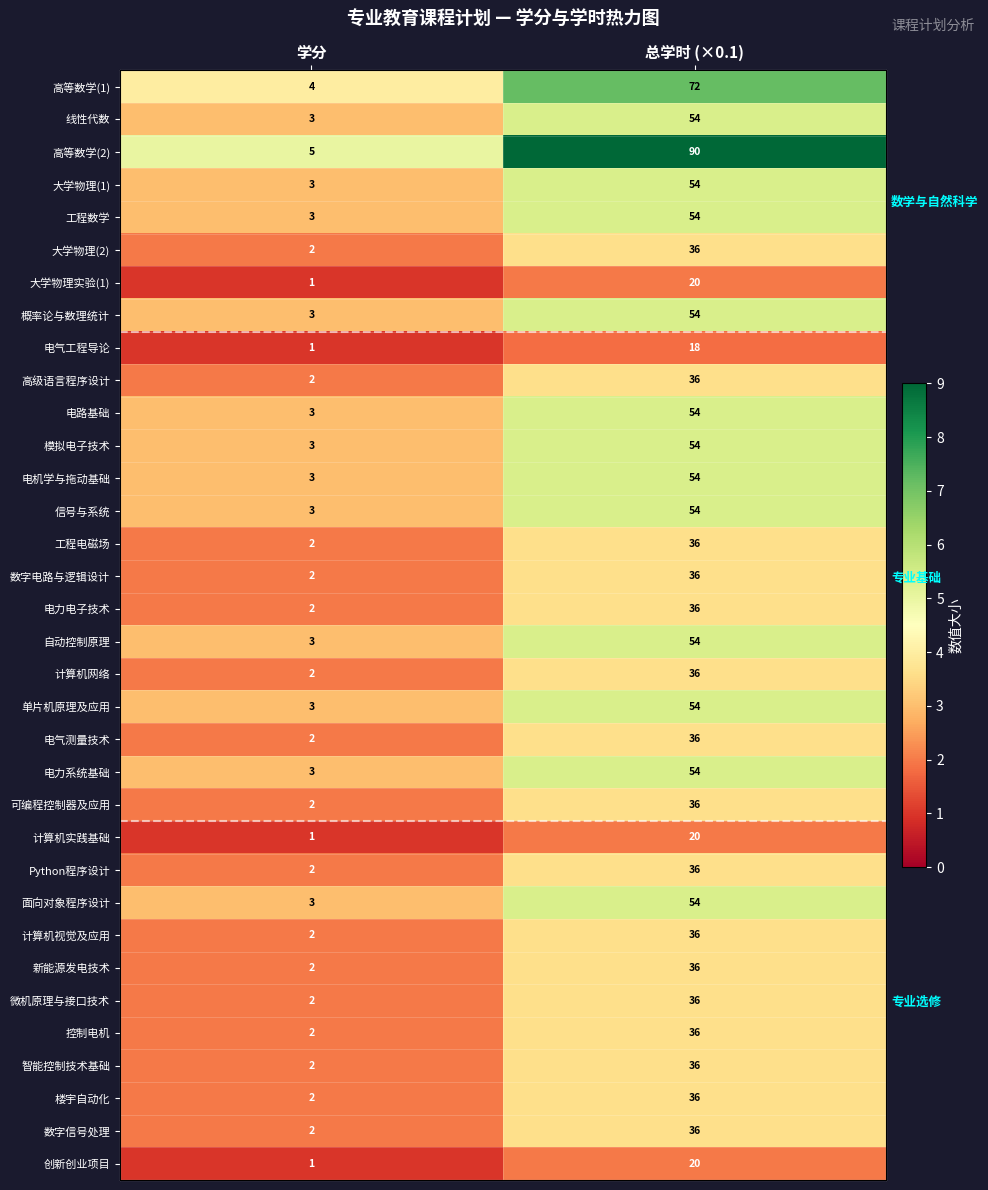

At which category is the sum across all series the highest?

总学时 (×0.1)